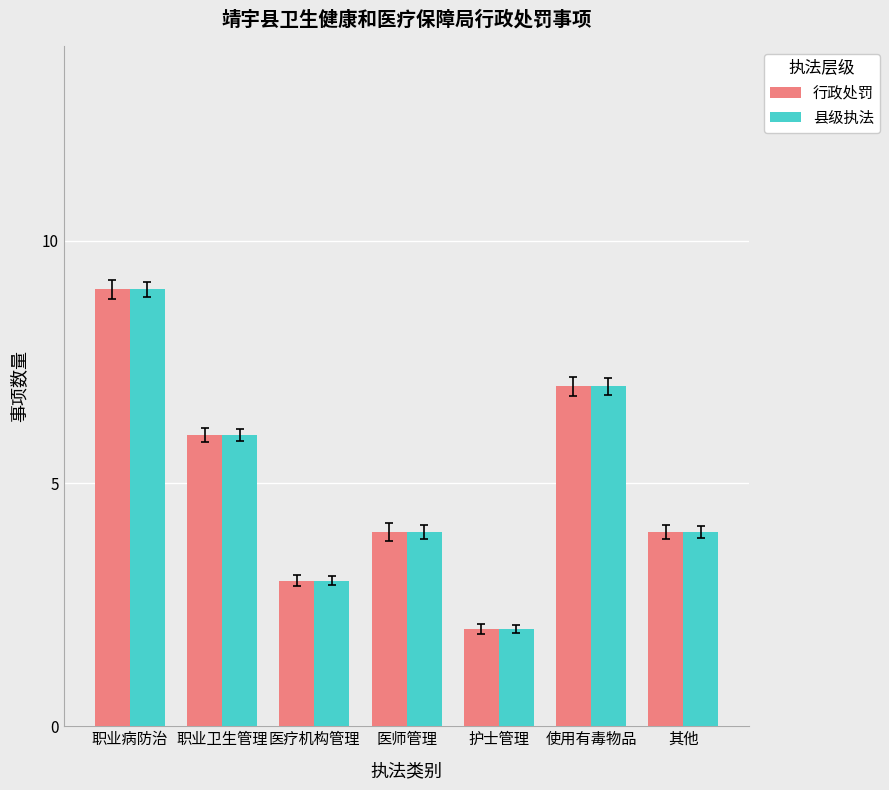

Reading left to right, what are all the values shown in this chart?

行政处罚: 9	6	3	4	2	7	4
县级执法: 9	6	3	4	2	7	4